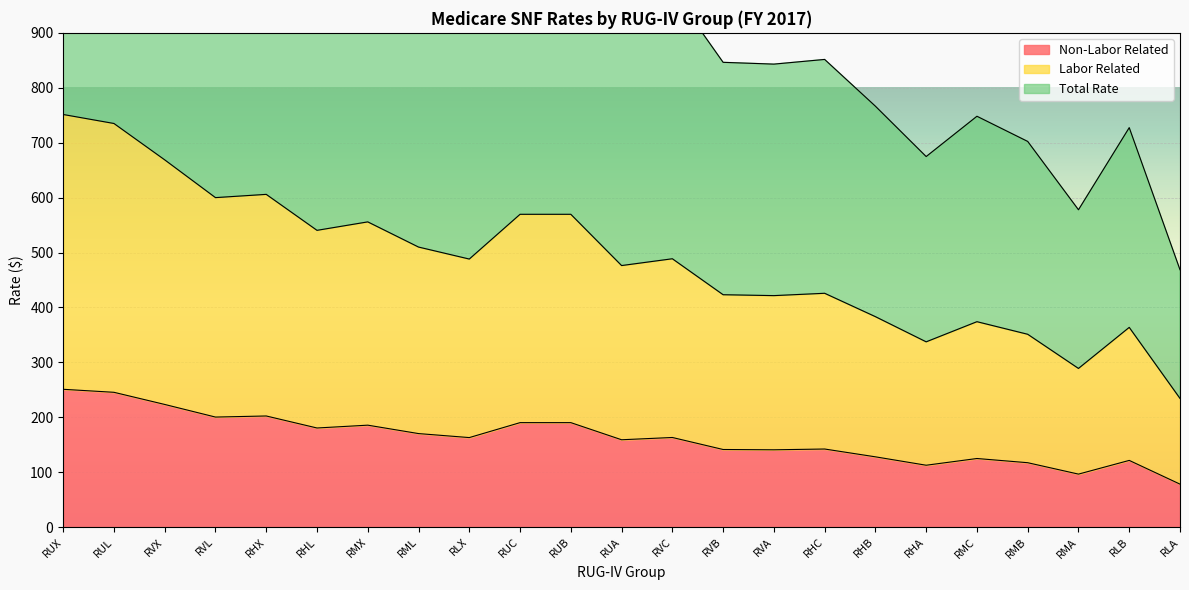

Where is the first local maximum for Labor Related?

RHX